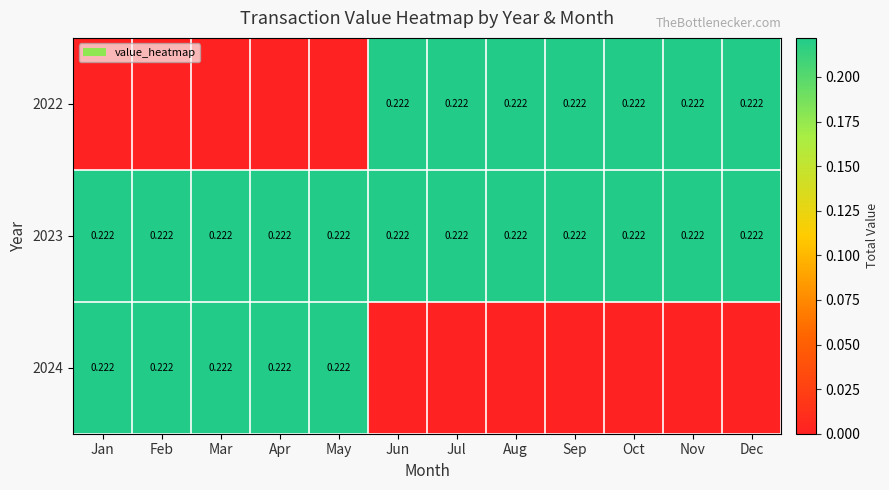

Is the value of 2024 at Jul greater than the value of 2023 at Oct?

No